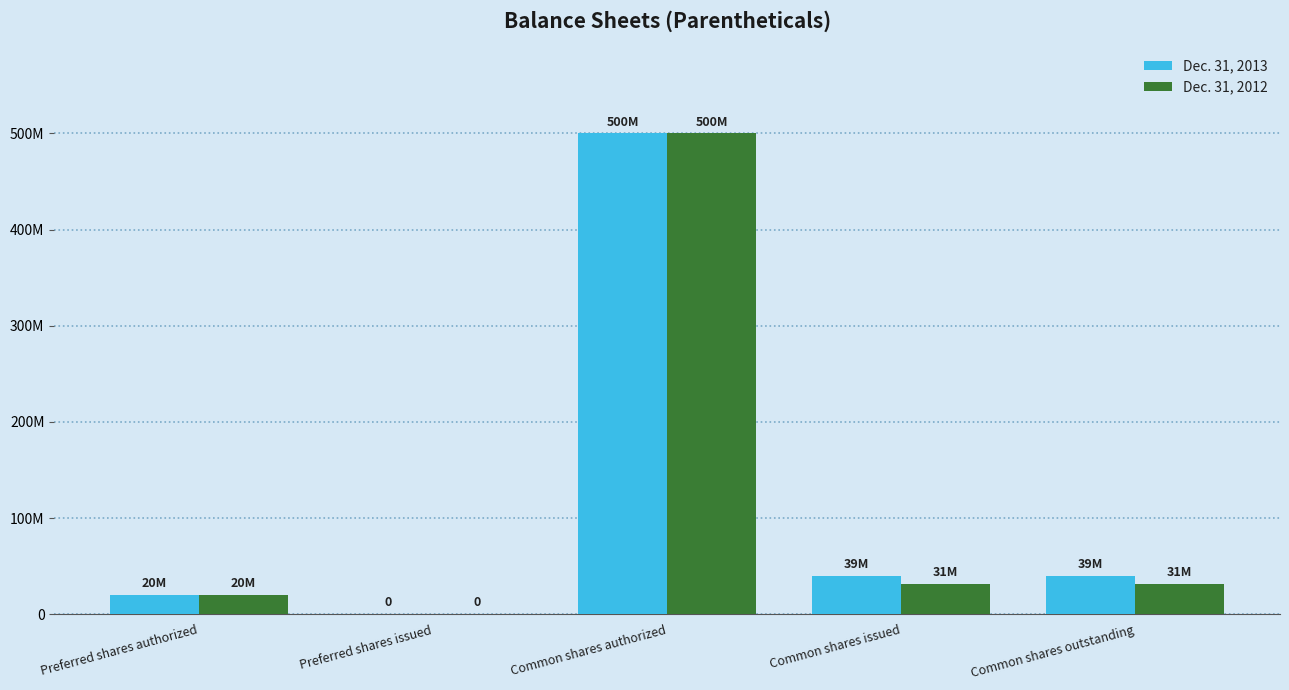

What position from the left is Common shares authorized?

3